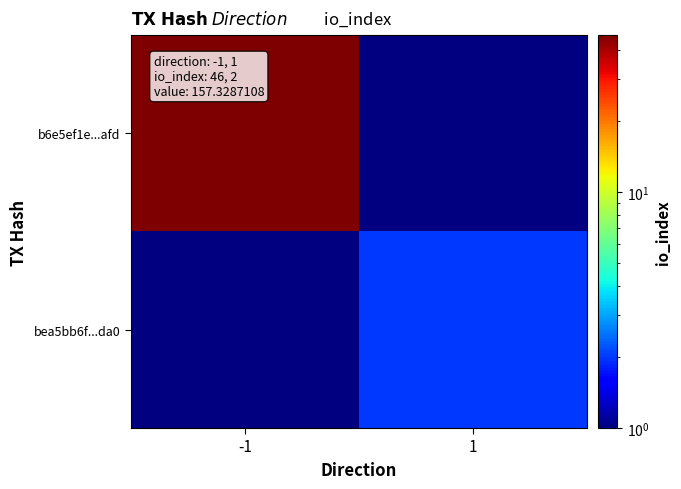

How many distinct data groups are displayed?

2